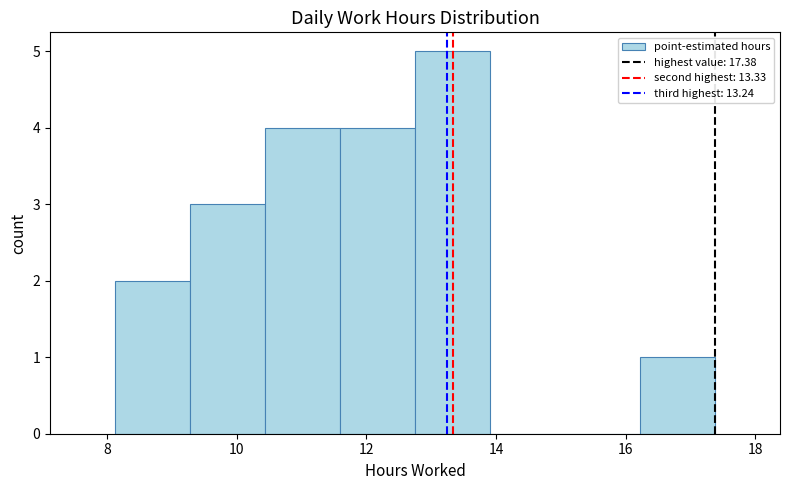

Over which range of the x-axis is the bar tallest?

12.8 to 14.0